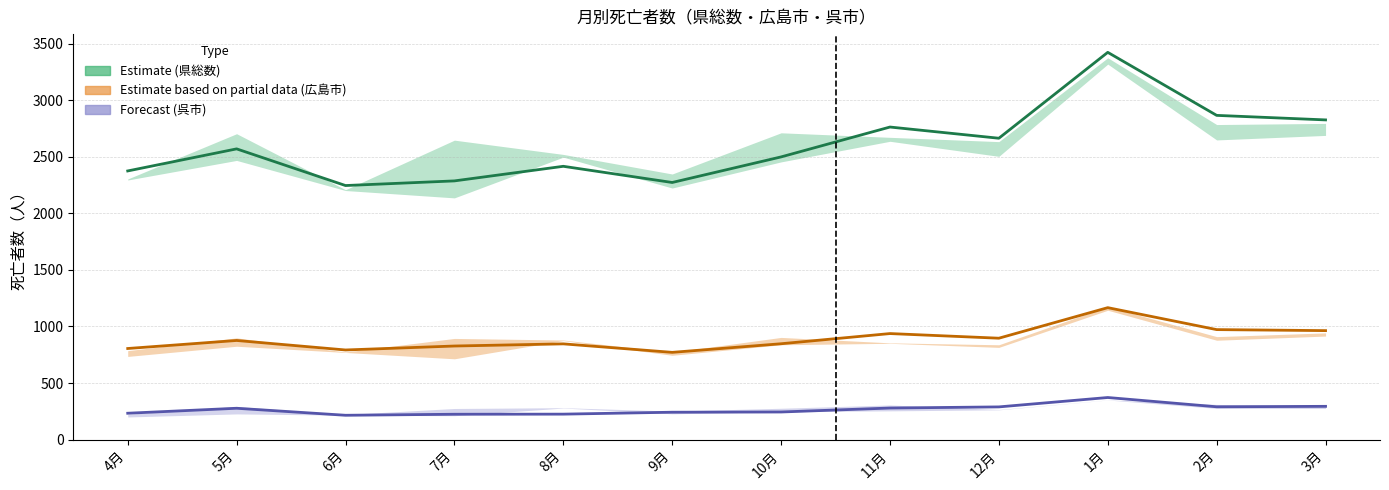

What is the spread (max minus min) of values at 9月?

2030